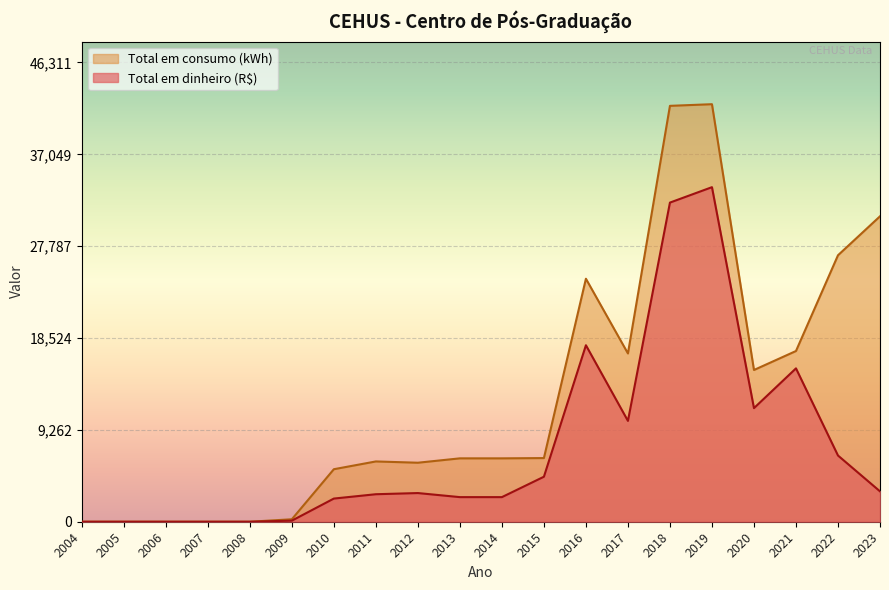

True or false: Total em dinheiro (R$) has a value of 0.0 at 2007.

True